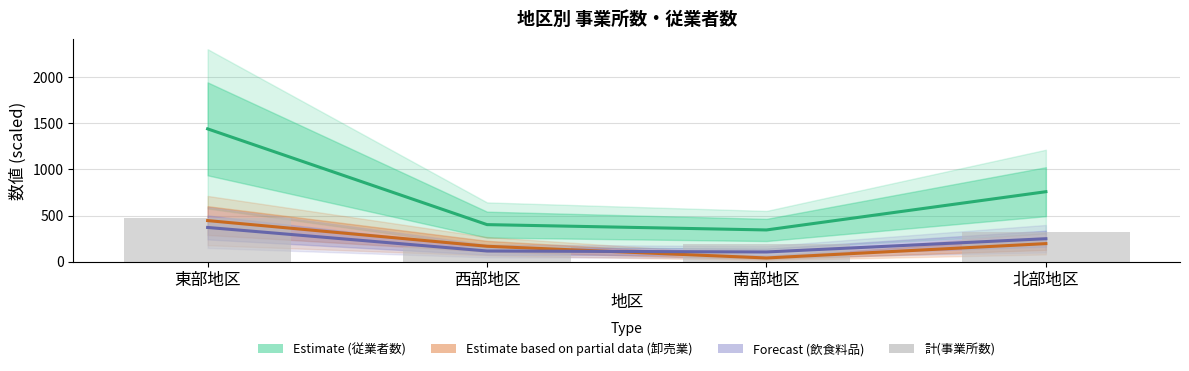

Which has a higher value, 北部地区 or 東部地区?

東部地区